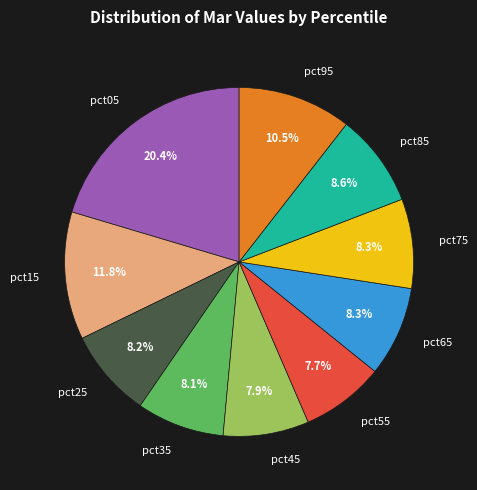

Which has a higher value, pct15 or pct95?

pct15